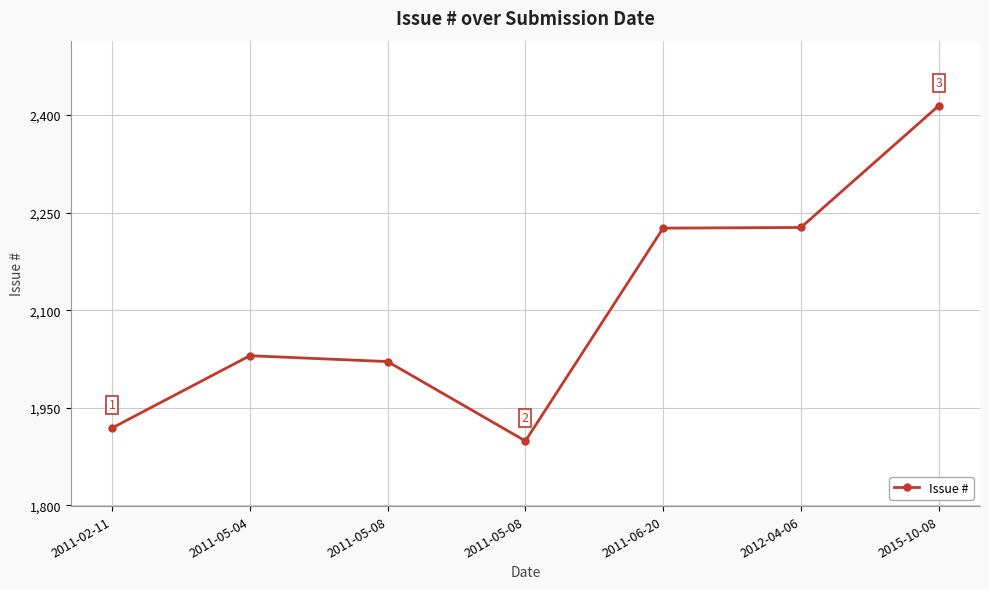

How many values are below 2030?

3